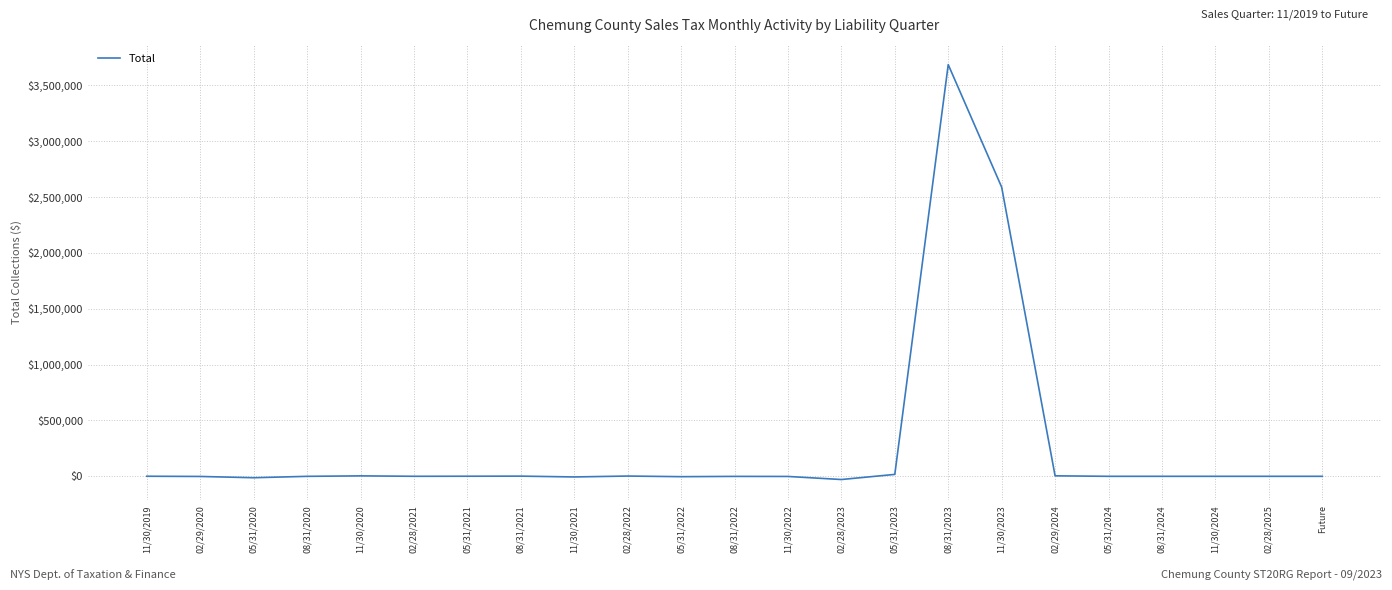

What is the difference between the second highest and minimum values?

2617507.8